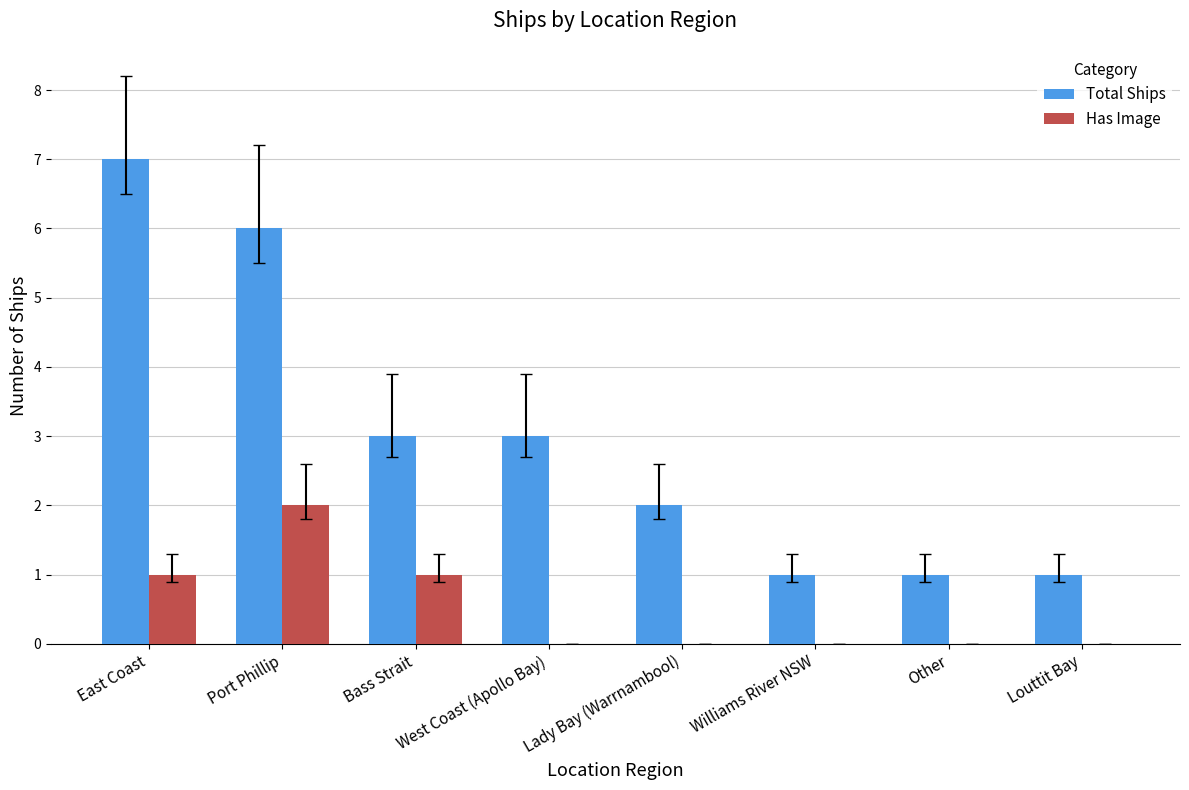

What is the sum of all Has Image values?

4